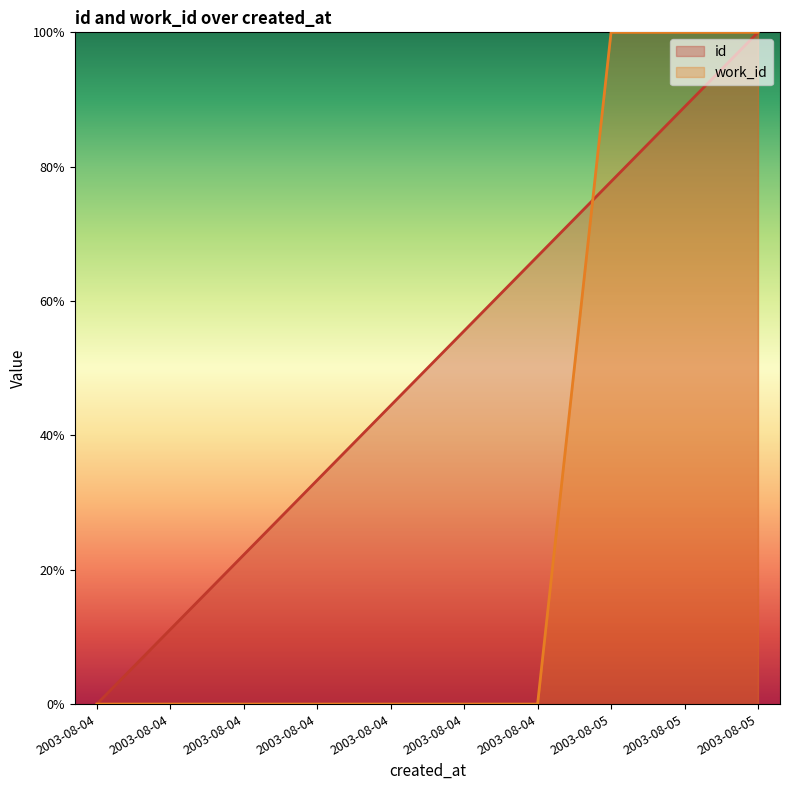

Is it true that id equals 55.6 at 2003-08-04?

True